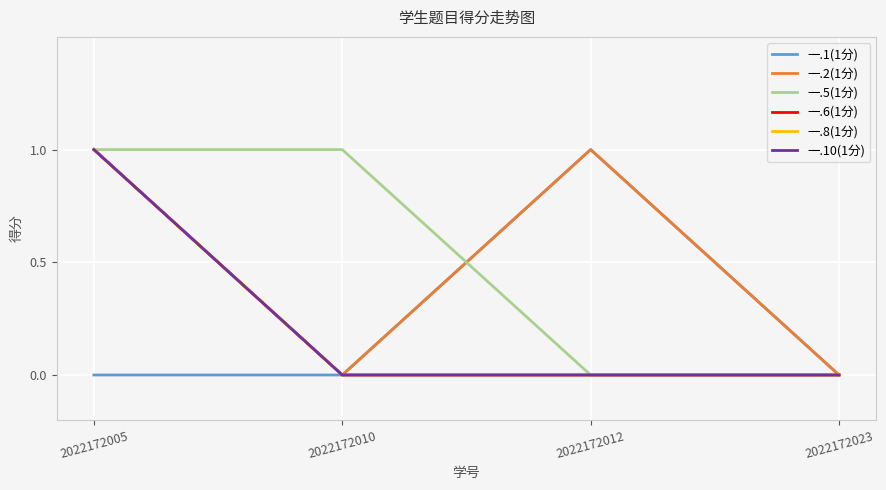

What is the sum of all 一.10(1分) values?

1